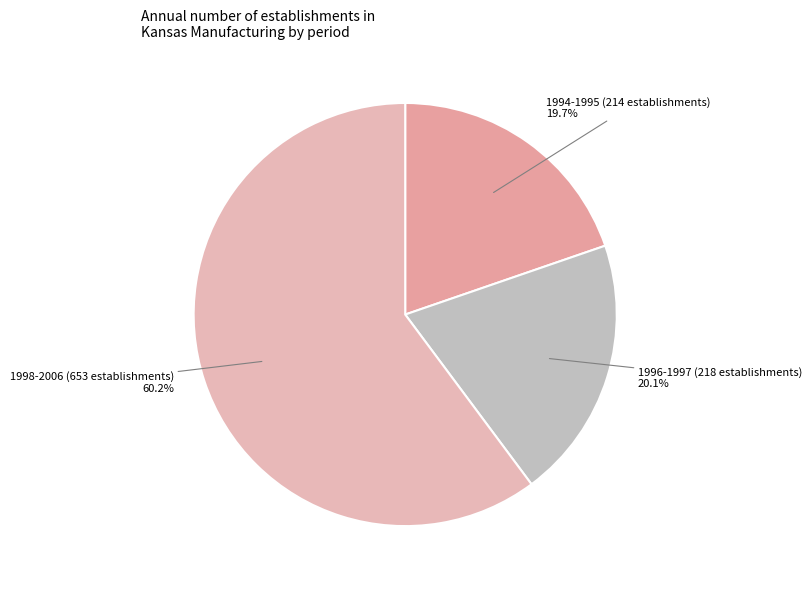

What is the total percentage of 1996-1997 (218 establishments) and 1998-2006 (653 establishments)?

80.3%